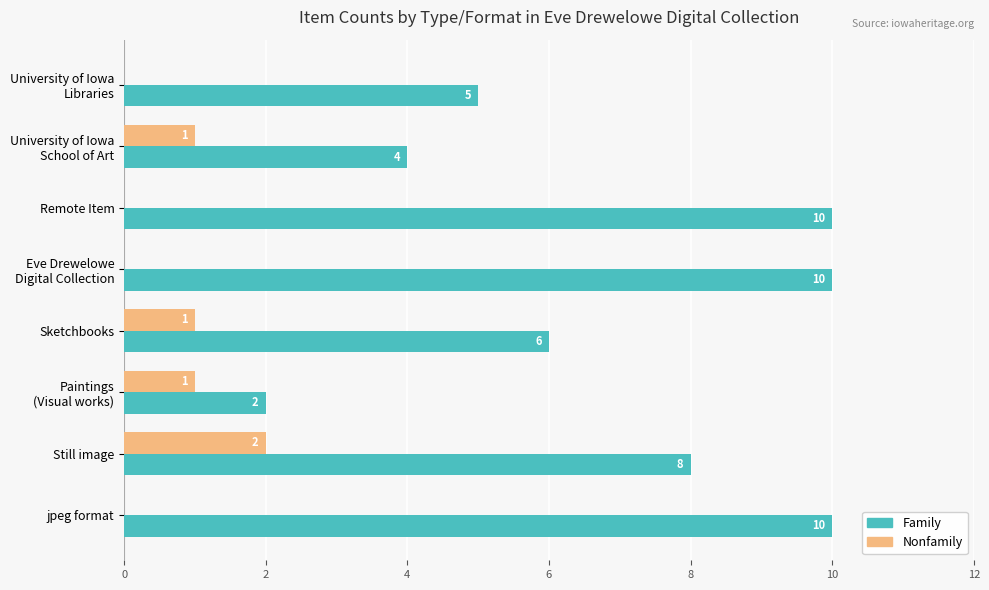

How many distinct data groups are displayed?

2